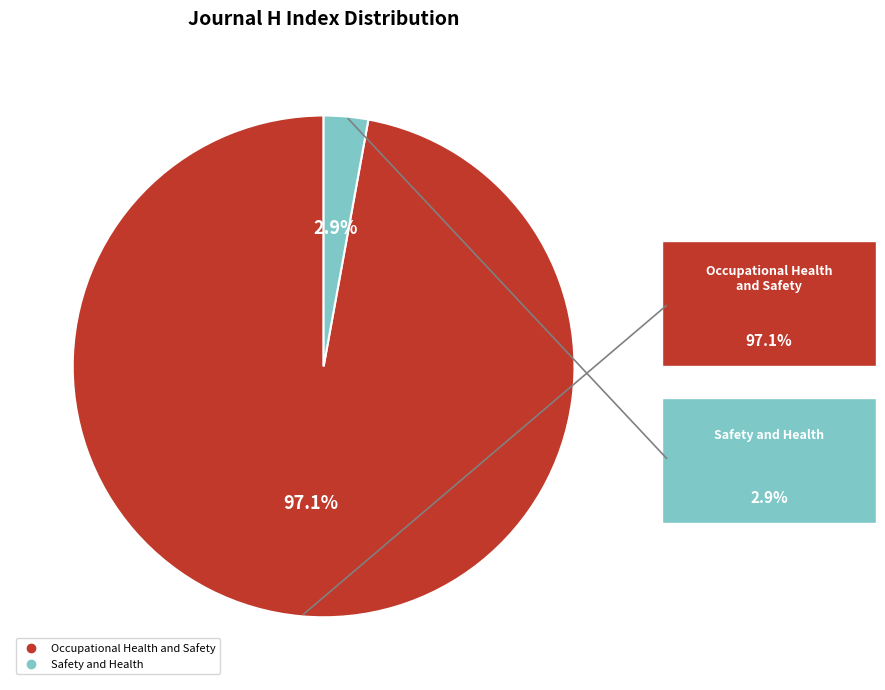

What percentage is the Occupational Health and Safety slice, to the nearest percent?

97%